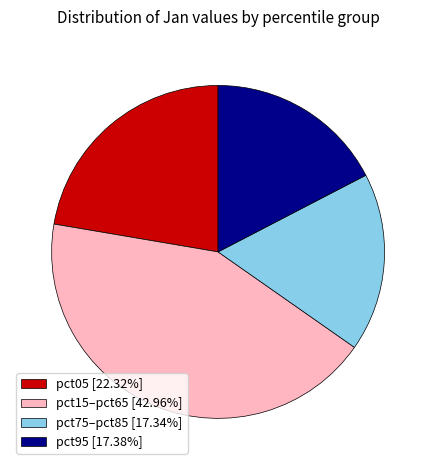

Combined, do pct75–pct85 [17.34%] and pct15–pct65 [42.96%] account for over 50%?

Yes